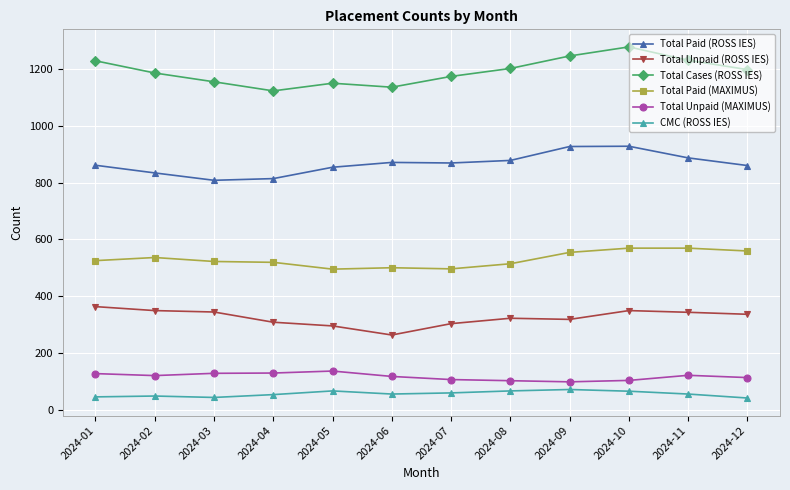

What is the difference between the Total Paid (ROSS IES) values at 2024-11 and 2024-07?

18